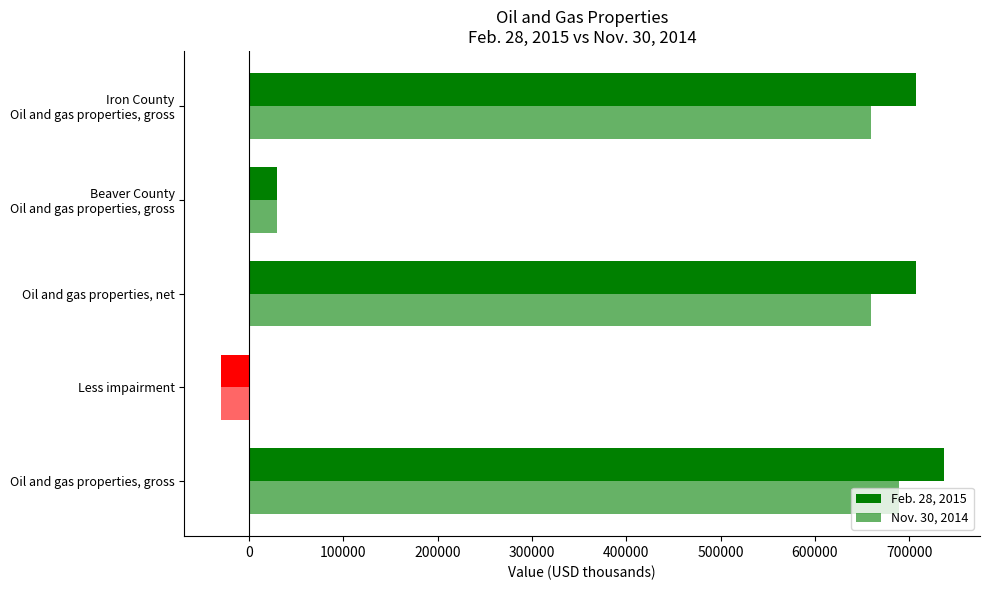

At how many categories does at least one series exceed 257572?

3